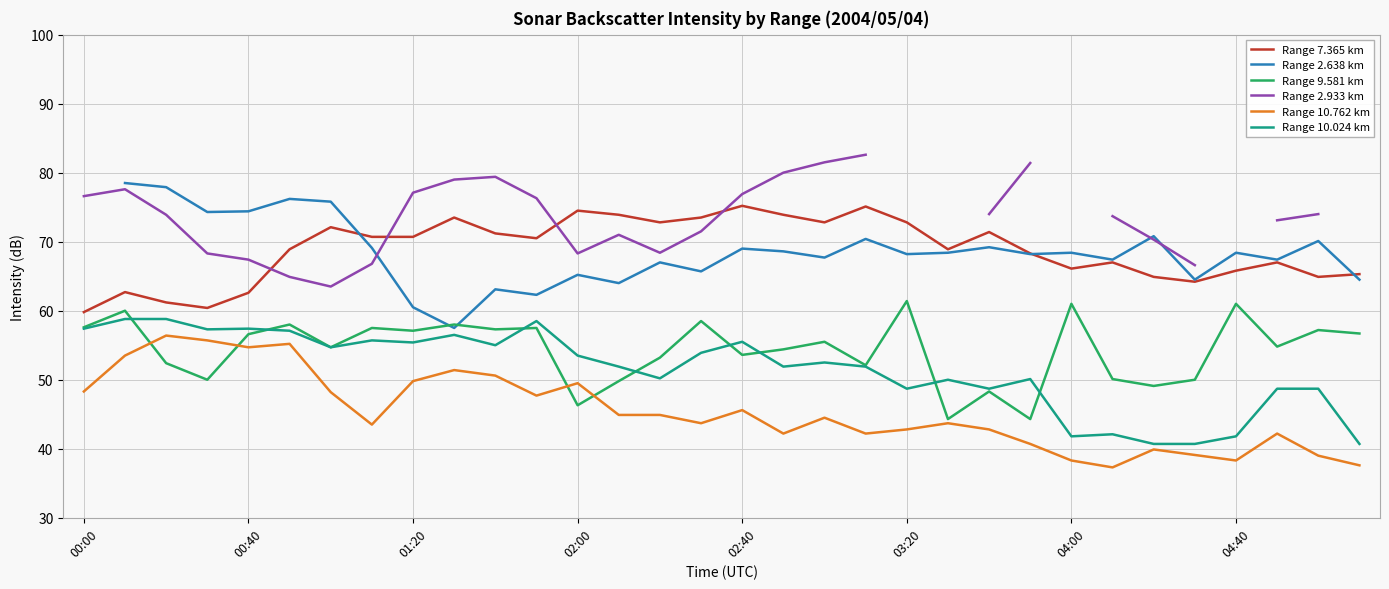

What is the maximum value shown in the chart?

82.6